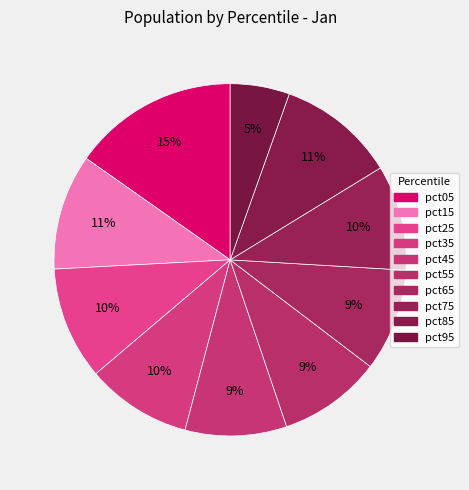

Count the number of slices in the pie.

10